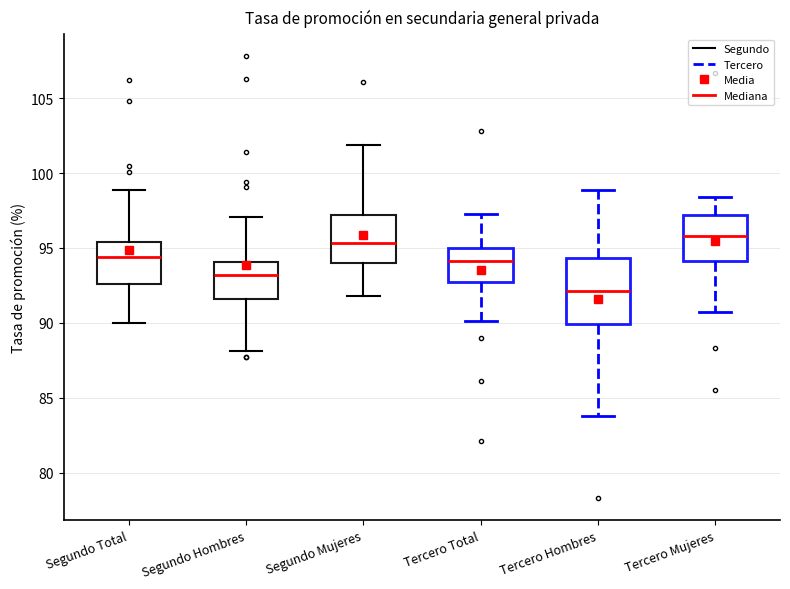

Reading left to right, read every box against the y-axis: the position of its median line, the range the box covers, and the ends of its whiskers. The values are not printed on the chart, so give them approximately, as read against the axis.

Segundo Total: median 94.5, box 92.5 to 95.5, whiskers 90.0 to 99.0
Segundo Hombres: median 93.0, box 91.5 to 94.0, whiskers 88.0 to 97.0
Segundo Mujeres: median 95.5, box 94.0 to 97.0, whiskers 92.0 to 102.0
Tercero Total: median 94.0, box 92.5 to 95.0, whiskers 90.0 to 97.5
Tercero Hombres: median 92.0, box 90.0 to 94.5, whiskers 84.0 to 99.0
Tercero Mujeres: median 96.0, box 94.0 to 97.0, whiskers 90.5 to 98.5